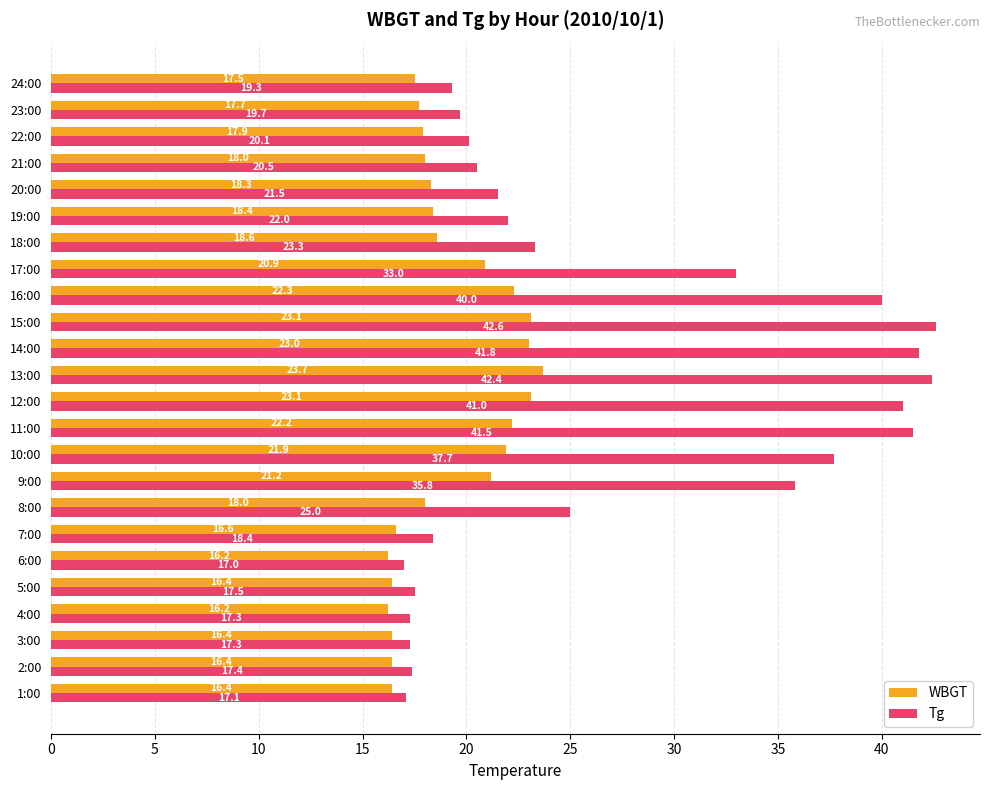

Where is WBGT nearest to the value 19?

18:00